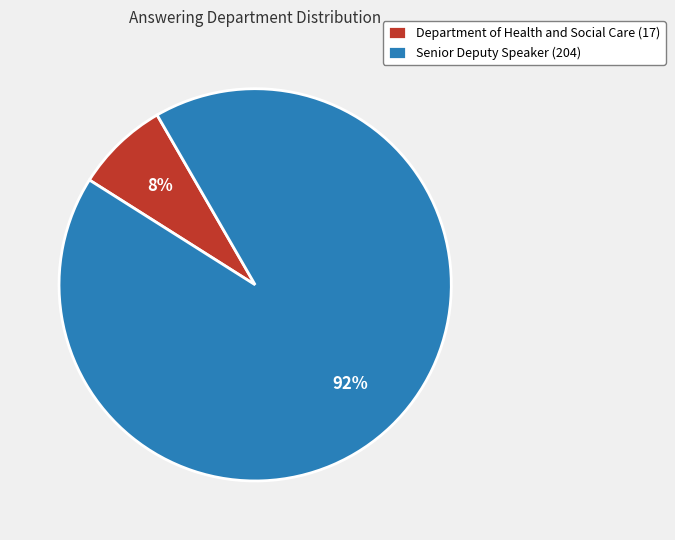

Does Department of Health and Social Care (17) represent more than half of the total?

No